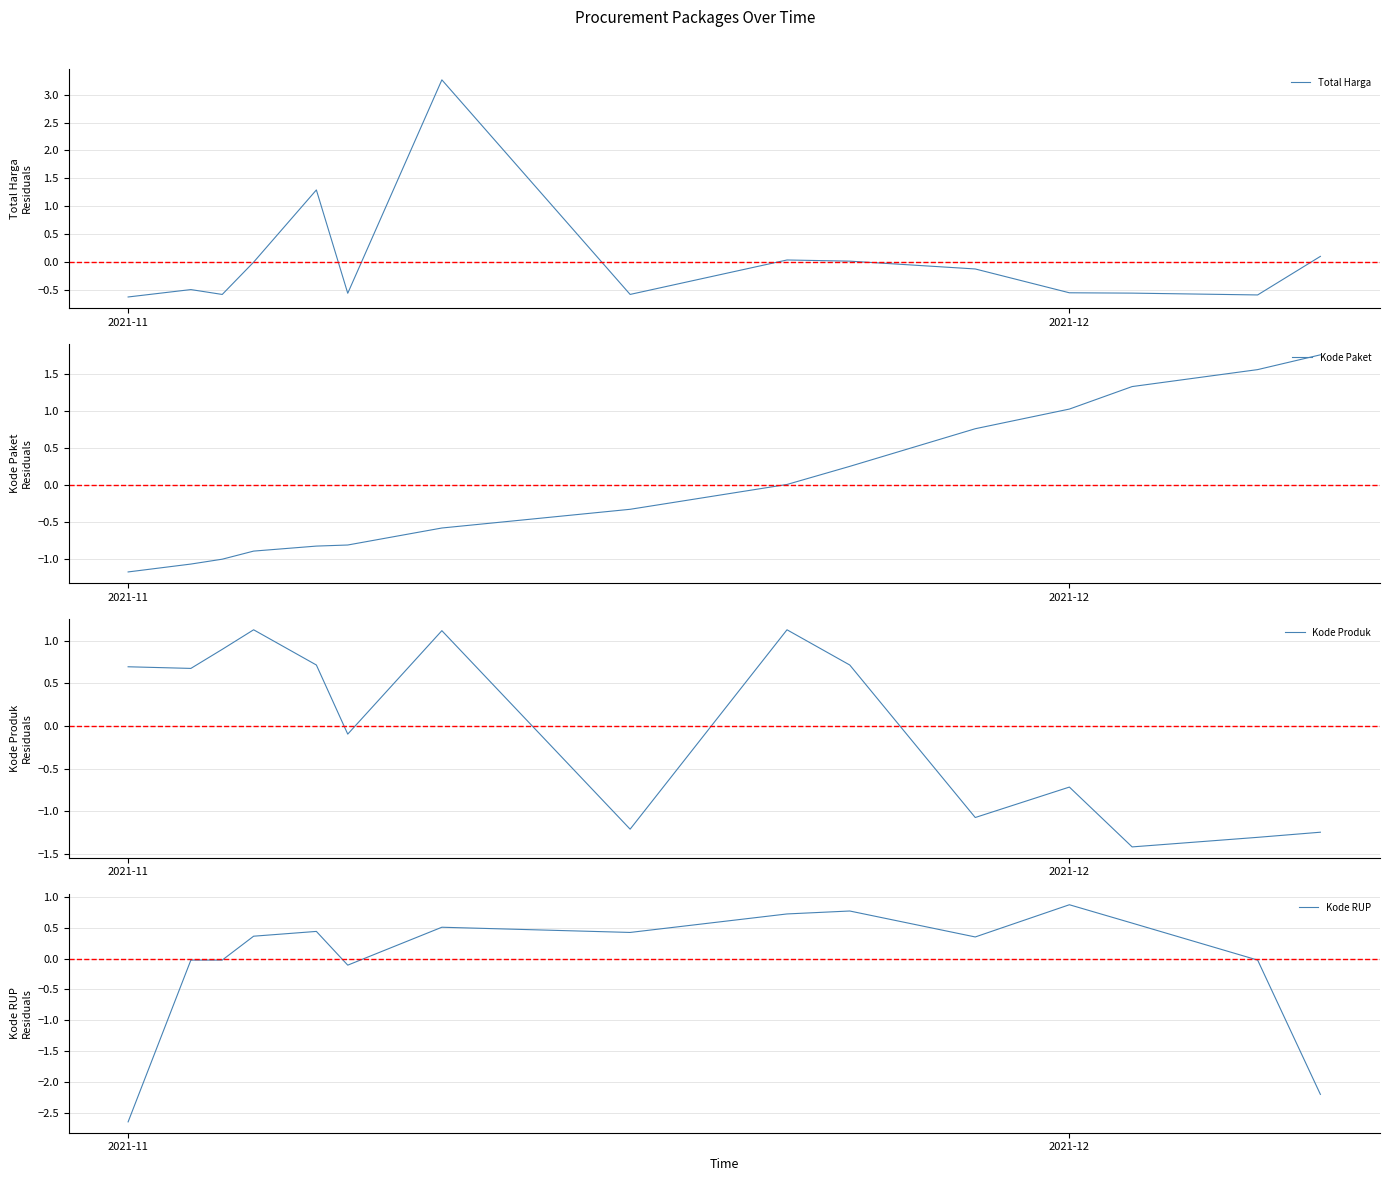

Reading left to right, transcribe all the data shown in this chart.

Total Harga: -0.6	-0.5	-0.6	-0.0	1.3	-0.6	3.3	-0.6	0.0	0.0	-0.1	-0.6	-0.6	-0.6	0.1
Kode Paket: -1.2	-1.1	-1.0	-0.9	-0.8	-0.8	-0.6	-0.3	0.0	0.3	0.8	1.0	1.3	1.6	1.8
Kode Produk: 0.7	0.7	0.9	1.1	0.7	-0.1	1.1	-1.2	1.1	0.7	-1.1	-0.7	-1.4	-1.3	-1.2
Kode RUP: -2.7	-0.0	-0.0	0.4	0.4	-0.1	0.5	0.4	0.7	0.8	0.4	0.9	0.6	-0.0	-2.2